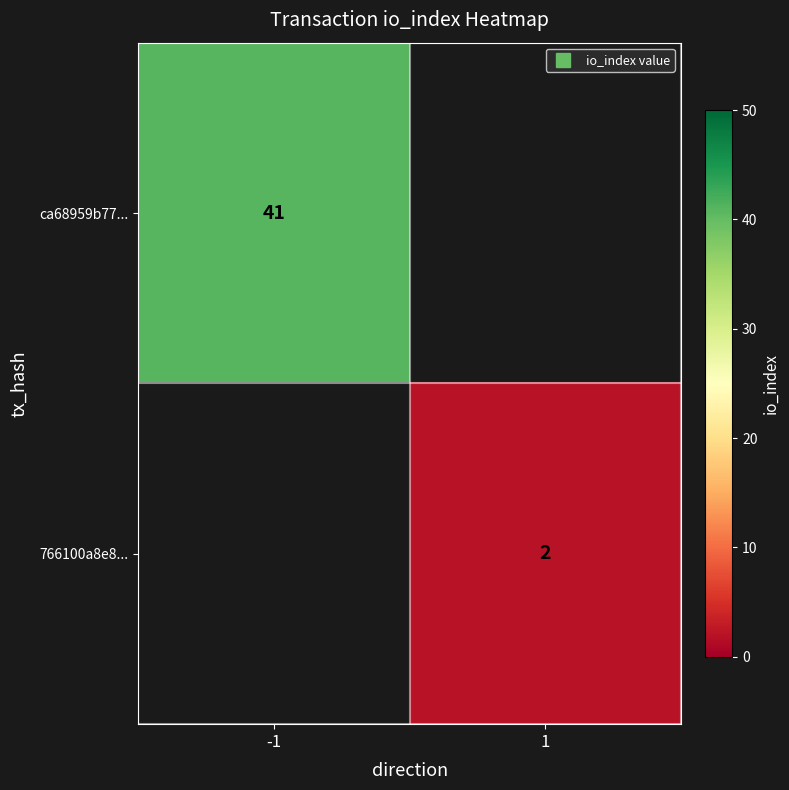

What is the maximum value for ca68959b77...?

41.0